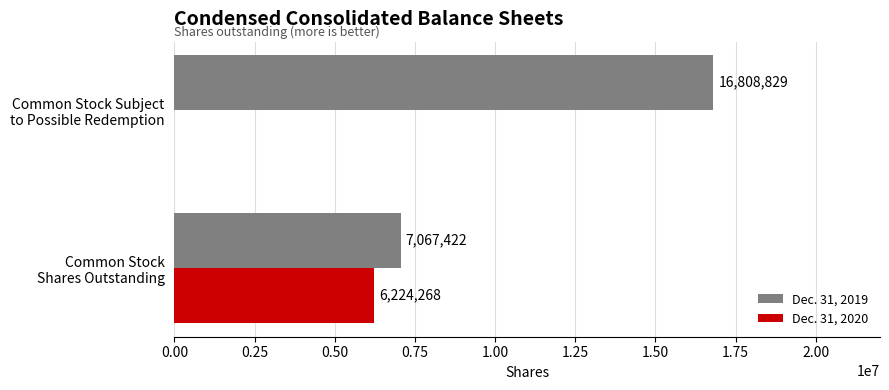

What is the sum of all Dec. 31, 2019 values?

23876251